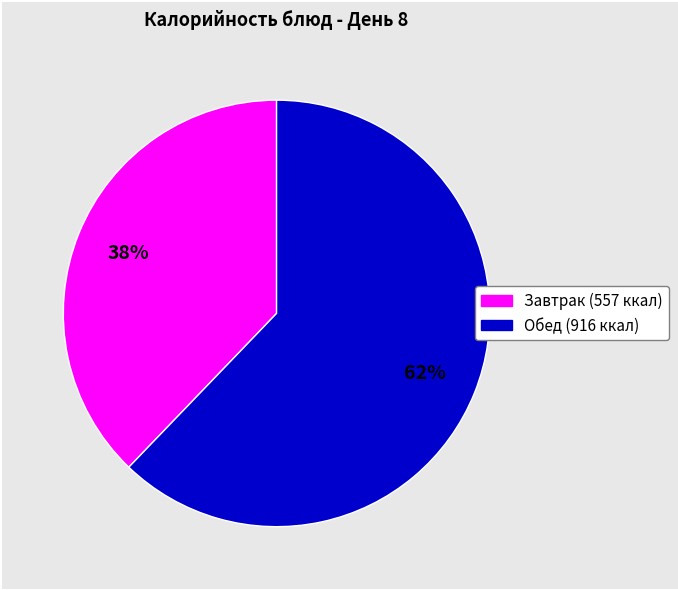

How many slices are in this pie chart?

2